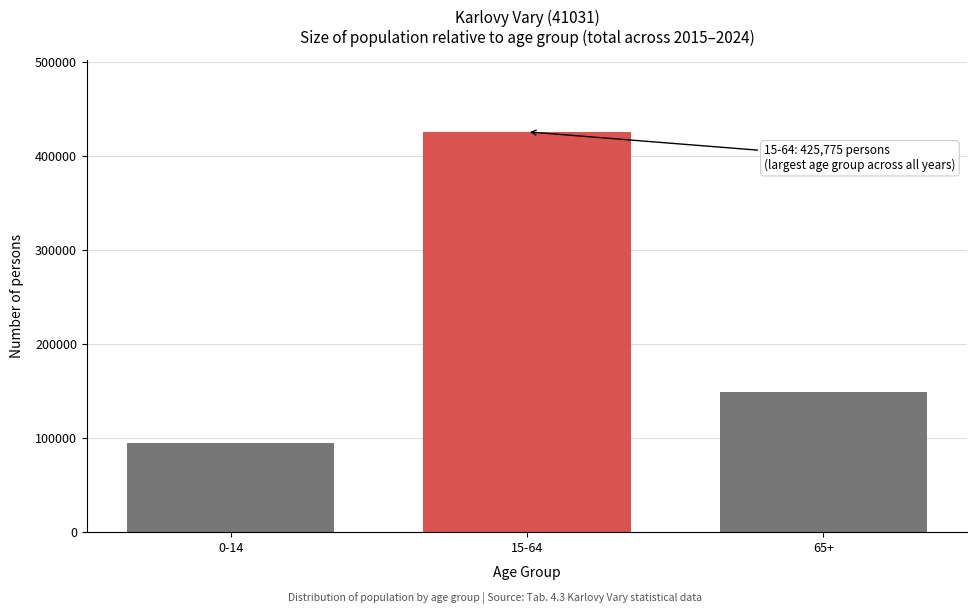

Reading right to left, what are all the values shown in this chart?

149368	425775	94805